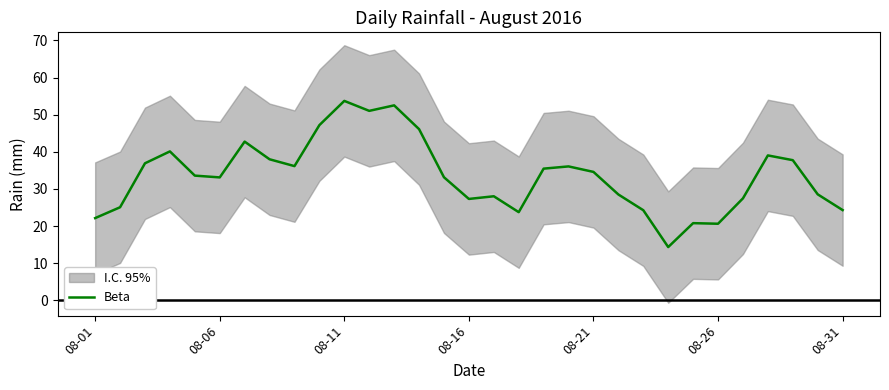

True or false: Beta has a value of 24.3 at 08-31.

True